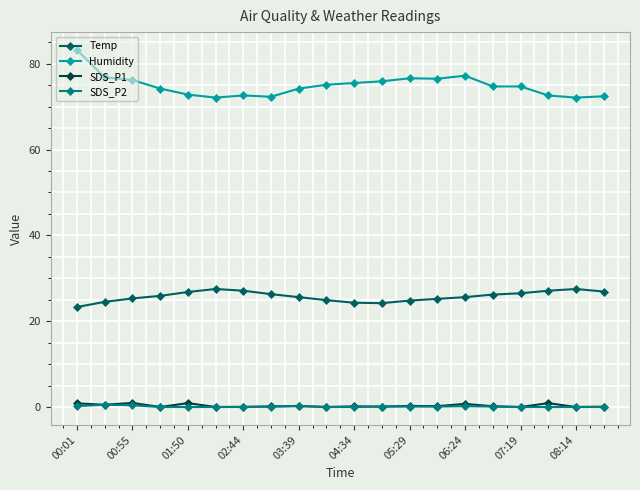

Which series has the largest total across all categories?

Humidity